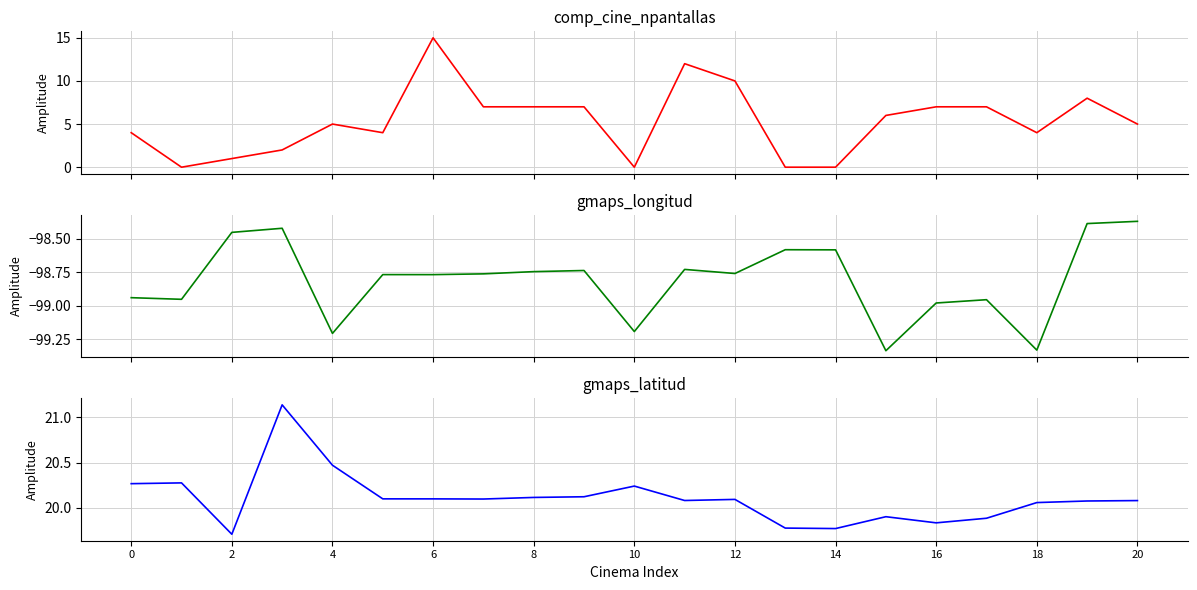

What is the average value of the gmaps_longitud series?

-98.8